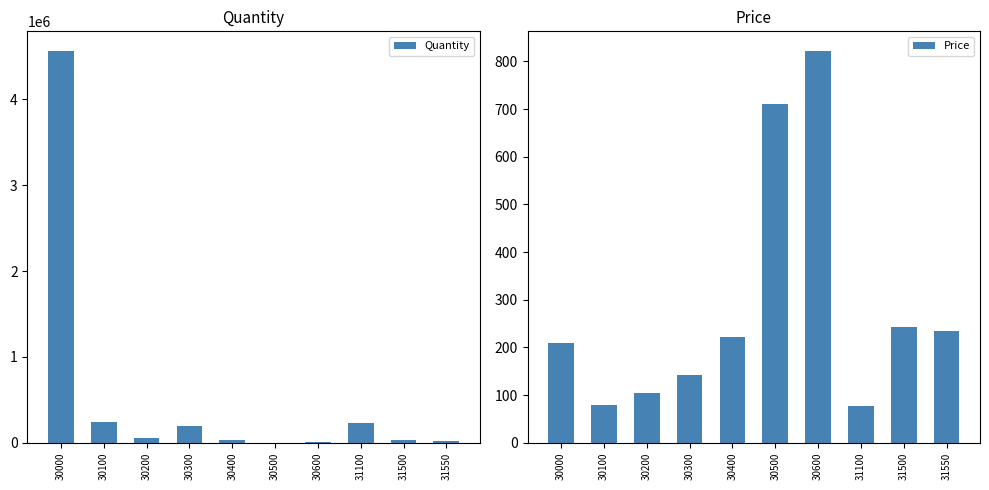

Reading left to right, transcribe all the data shown in this chart.

Quantity: 30000=4565735	30100=243646	30200=54571	30300=197351	30400=27092	30500=315	30600=7144	31100=226155	31500=33447	31550=20782
Price: 30000=209	30100=80	30200=105	30300=143	30400=221	30500=711	30600=822	31100=78	31500=242	31550=235